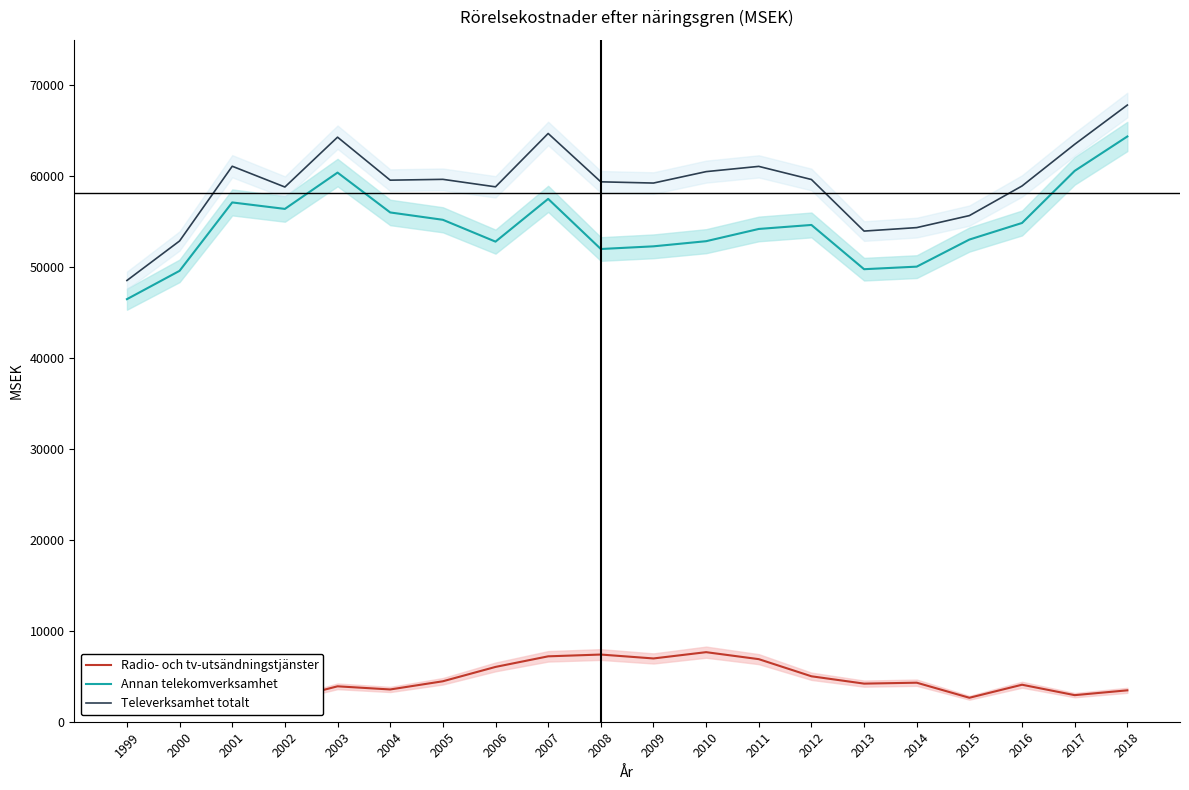

What is the value of the Annan telekomverksamhet point at the 12th from the left?

52857.0